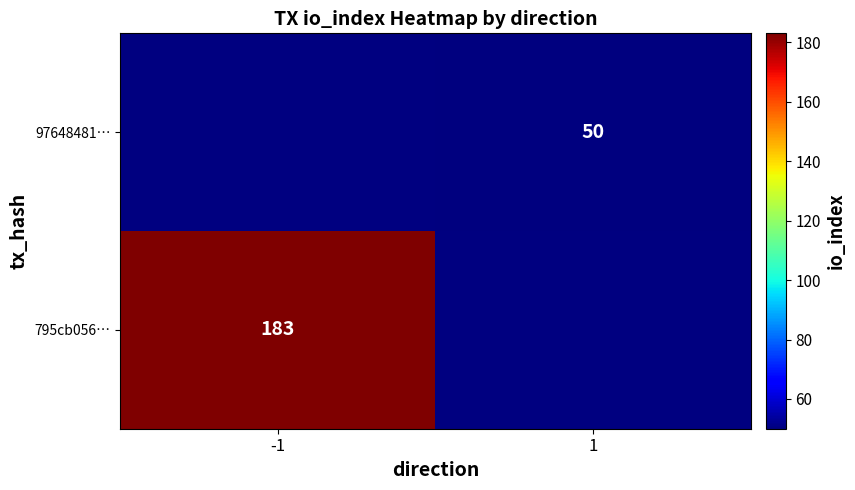

The 795cb056… series shows 38.4 at -1. True or false?

False